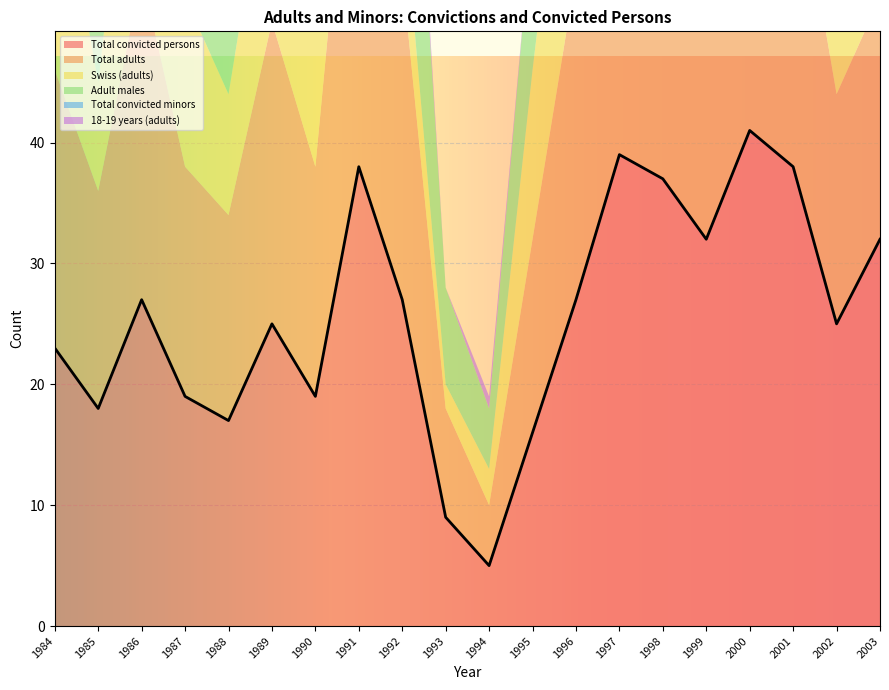

Where is the first local maximum for 18-19 years (adults)?

1989